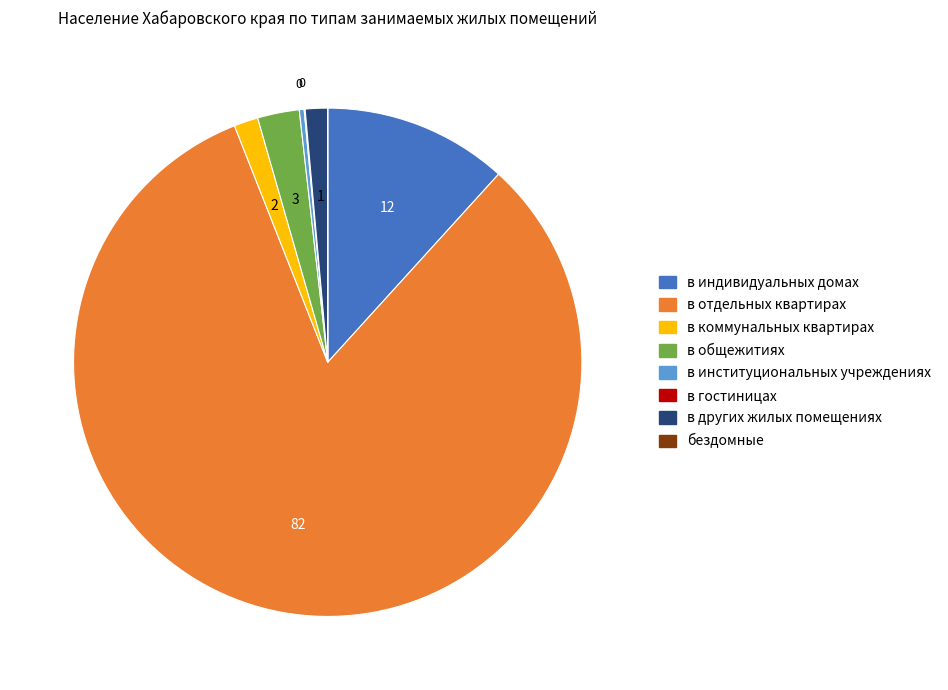

What is the majority slice?

в отдельных квартирах